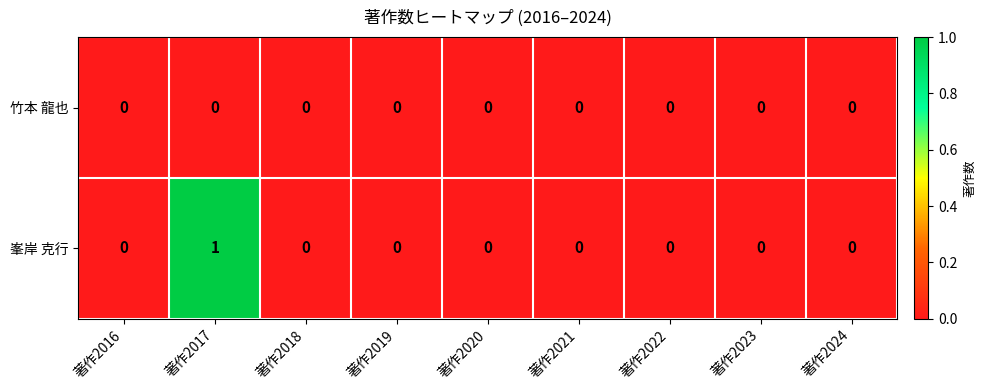

Rank the series by their average value, from lowest to highest.

竹本 龍也, 峯岸 克行